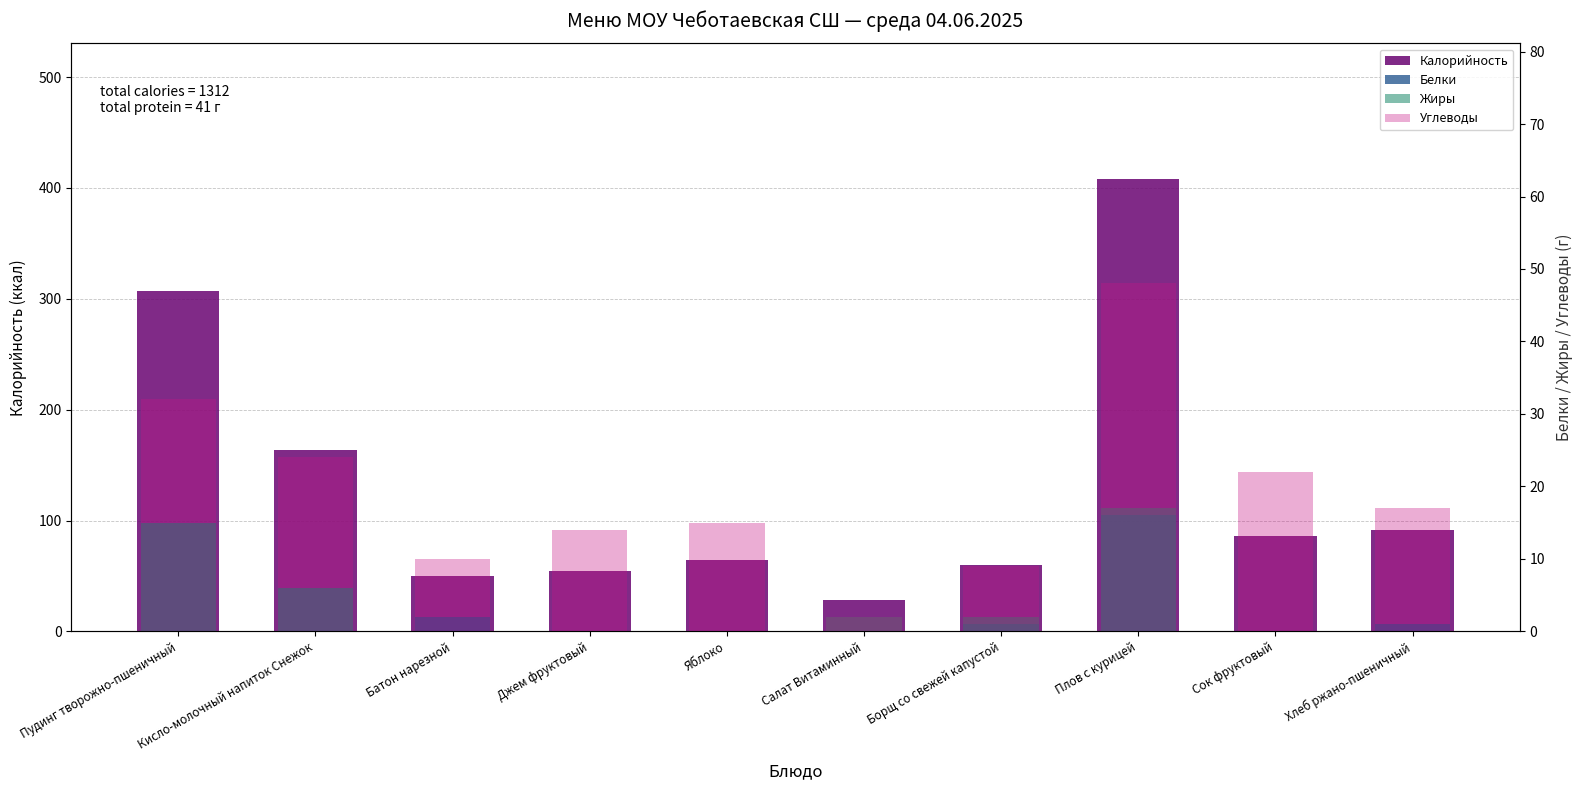

What is the average value of the Калорийность series?

131